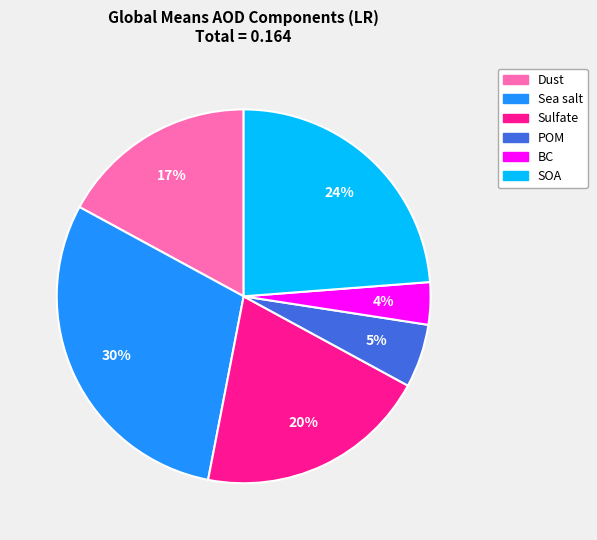

The Sulfate slice represents 20% of the pie. True or false?

True